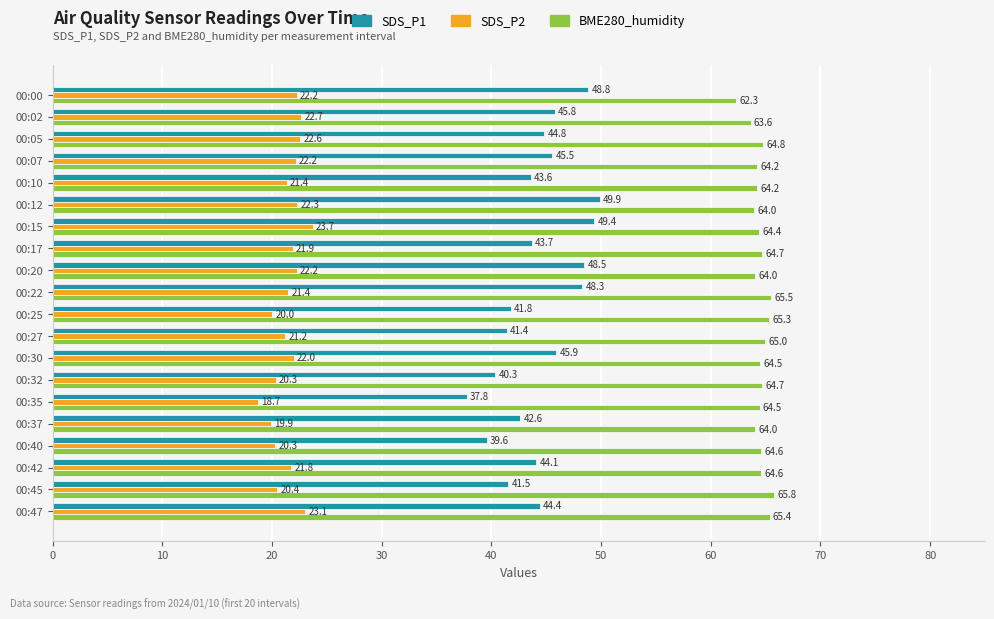

Read the BME280_humidity value at 00:22.

65.5